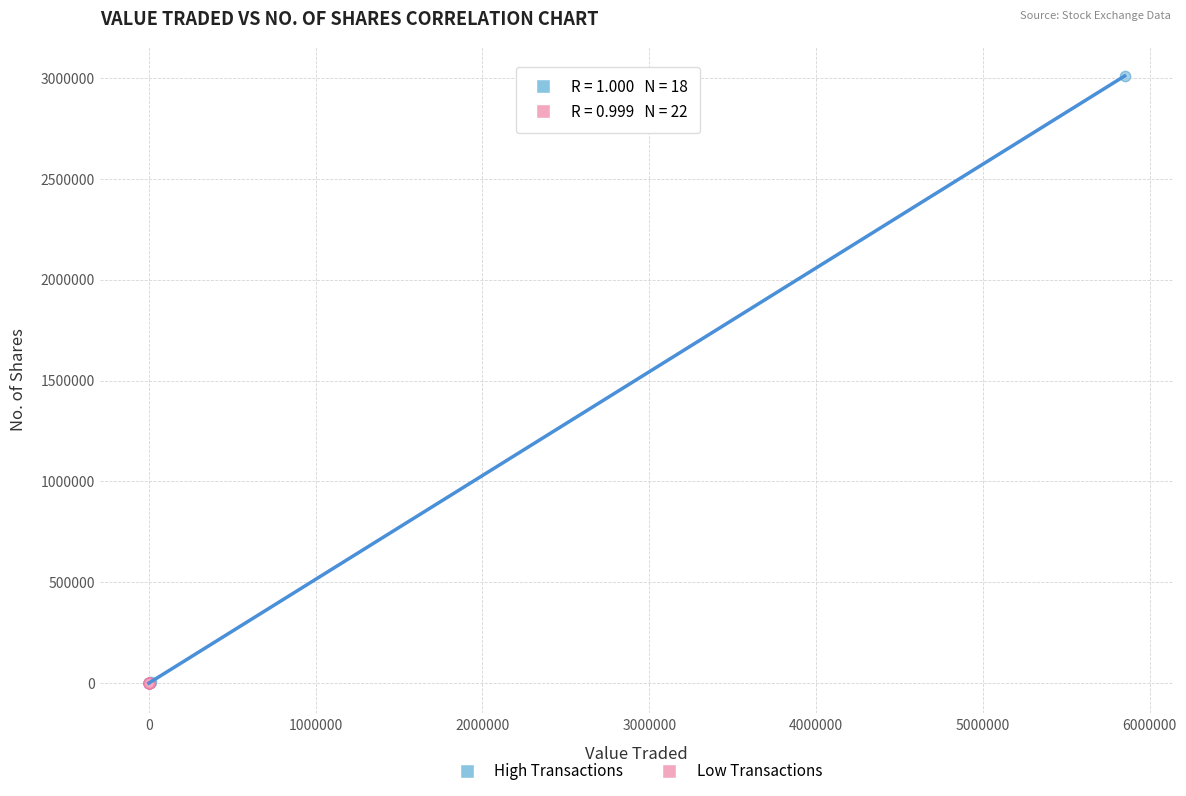

What are all the series names shown in the legend?

High Transactions, Low Transactions